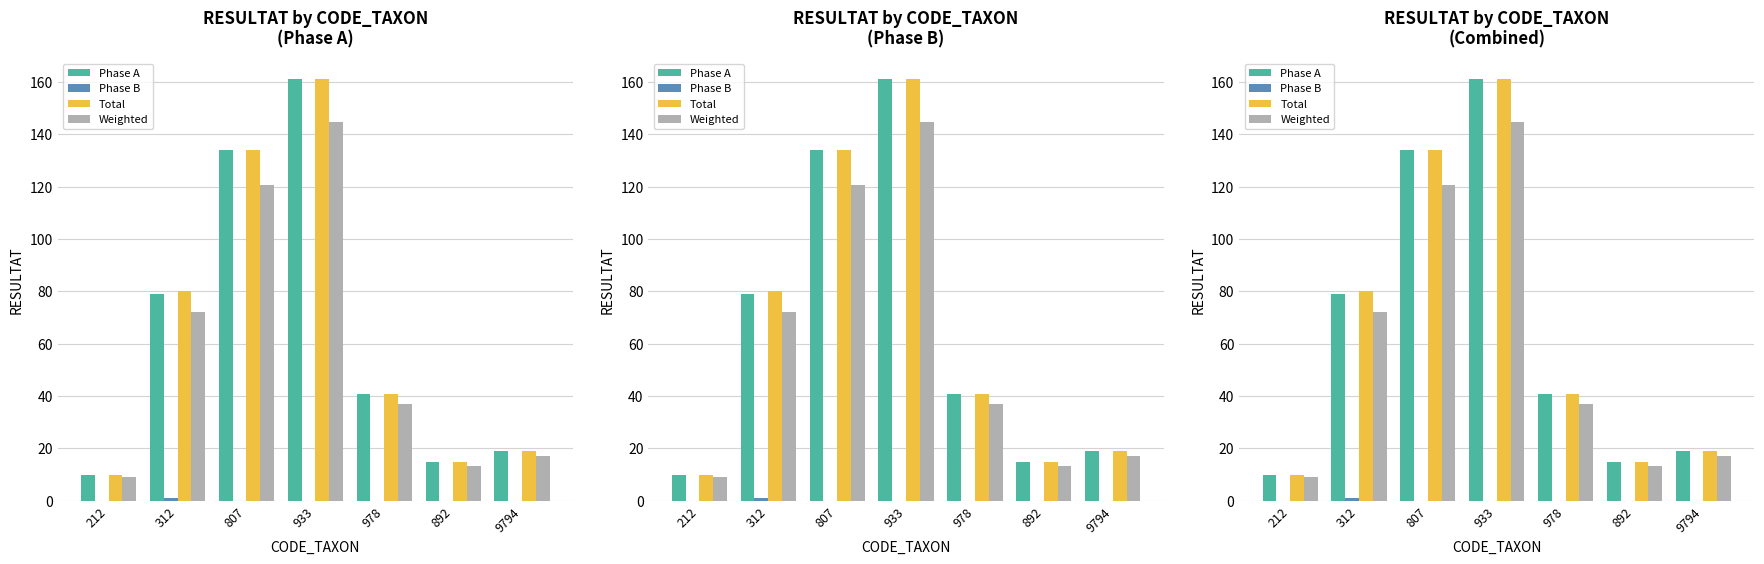

What is the value of the Phase A bar at the 6th from the left?

15.0